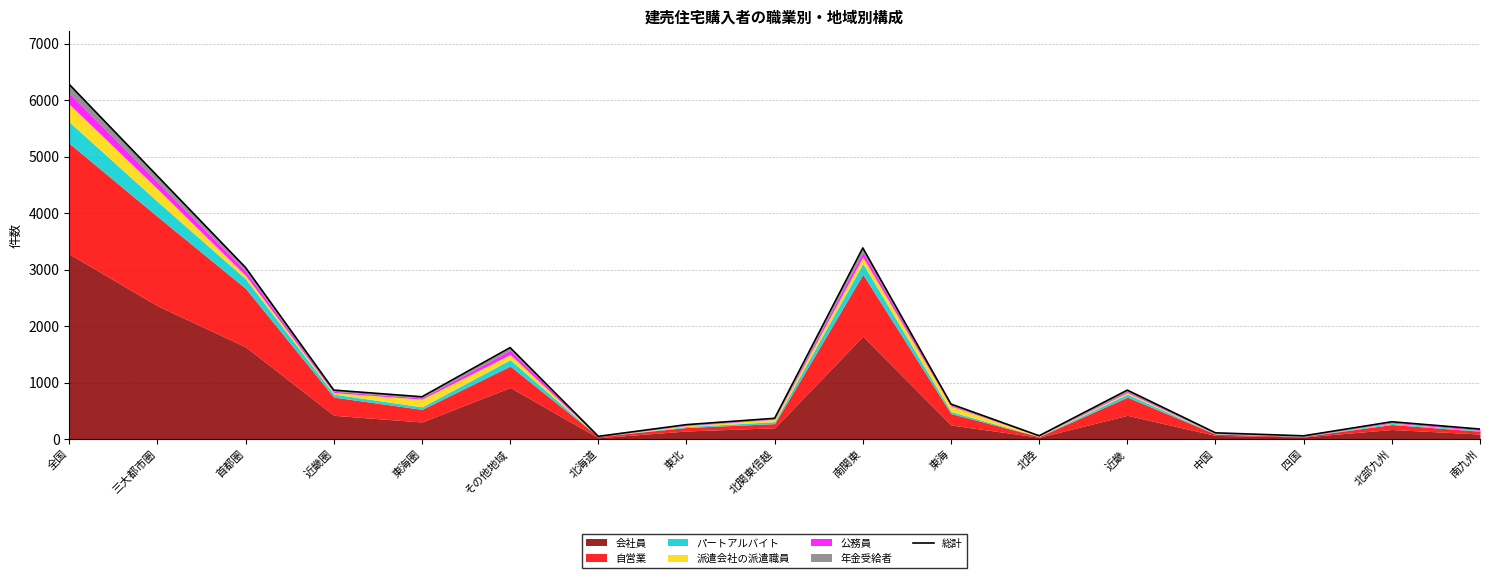

Reading left to right, extract all data points from this chart.

6278	4657	3037	869	751	1621	51	258	370	3385	622	61	869	113	60	309	180